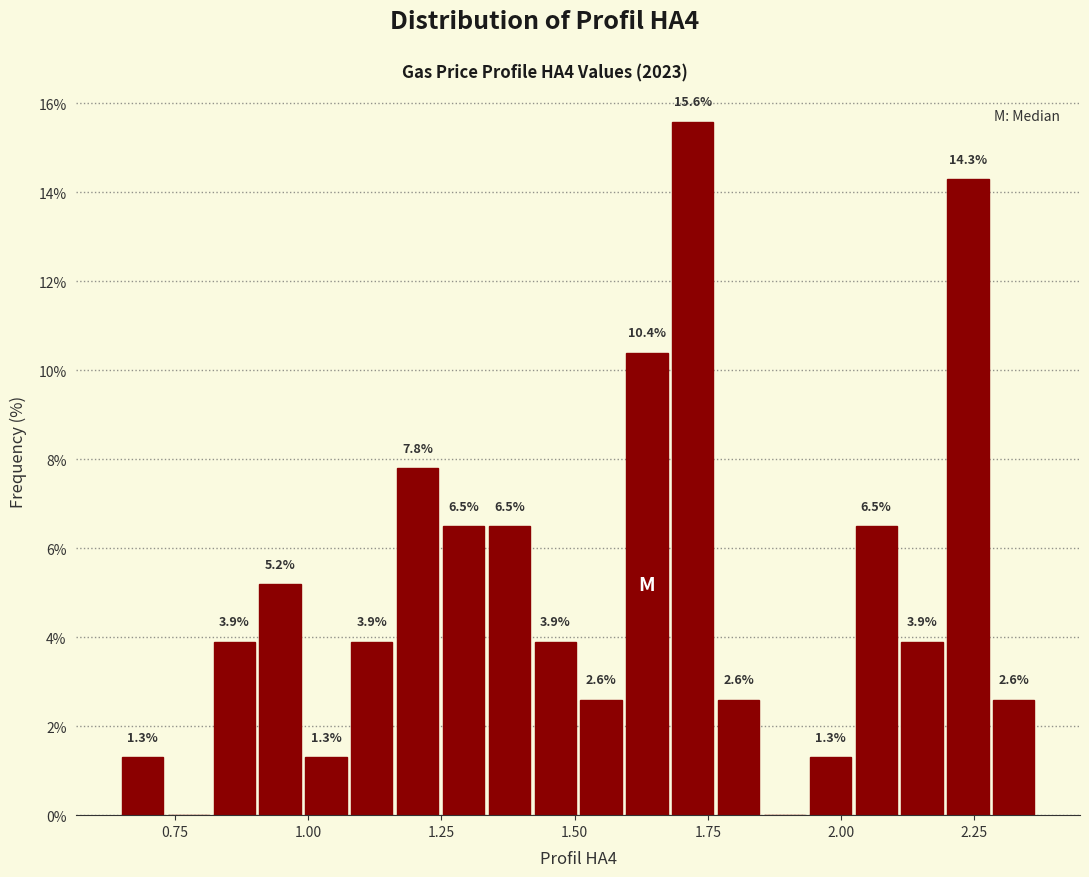

Read against the x-axis, roughly where is the centre of the tallest bar?

1.70